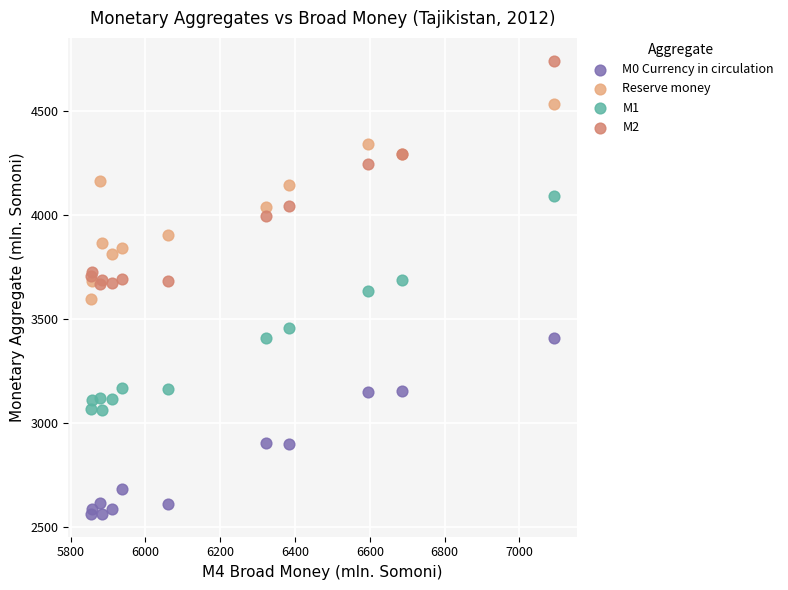

Which series reaches the maximum Y coordinate?

M2